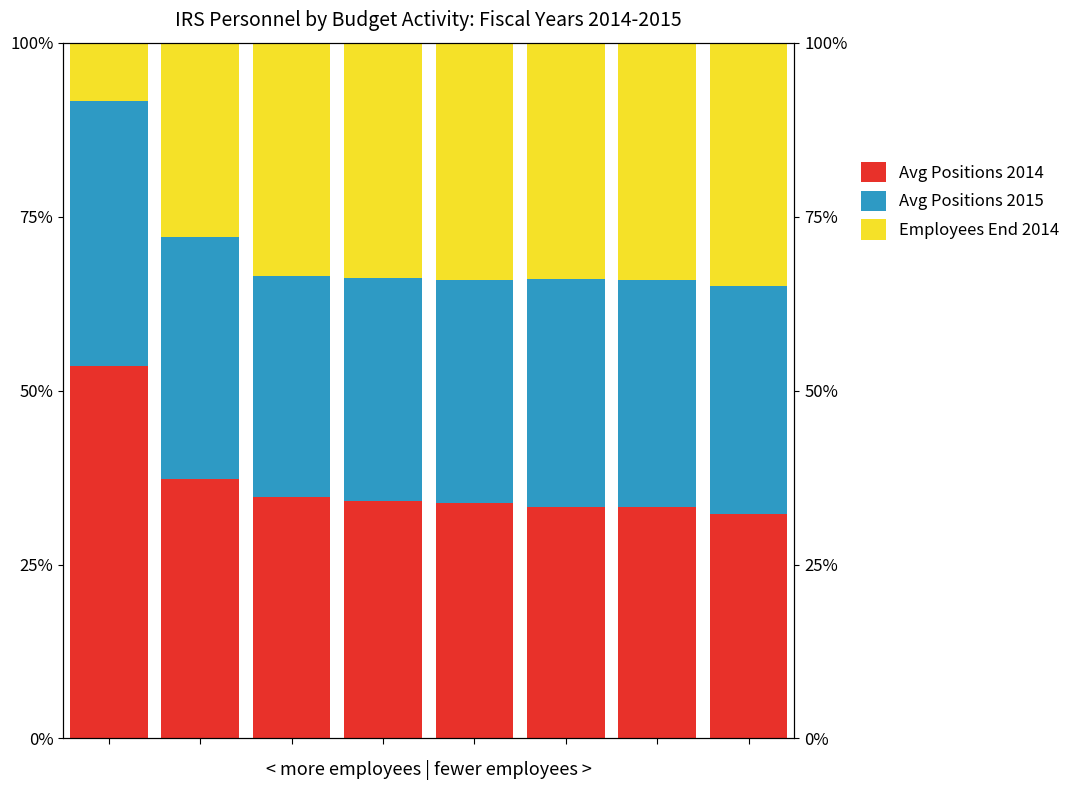

What is the sum of the Avg Positions 2015 values at 5 and 3?

0.6